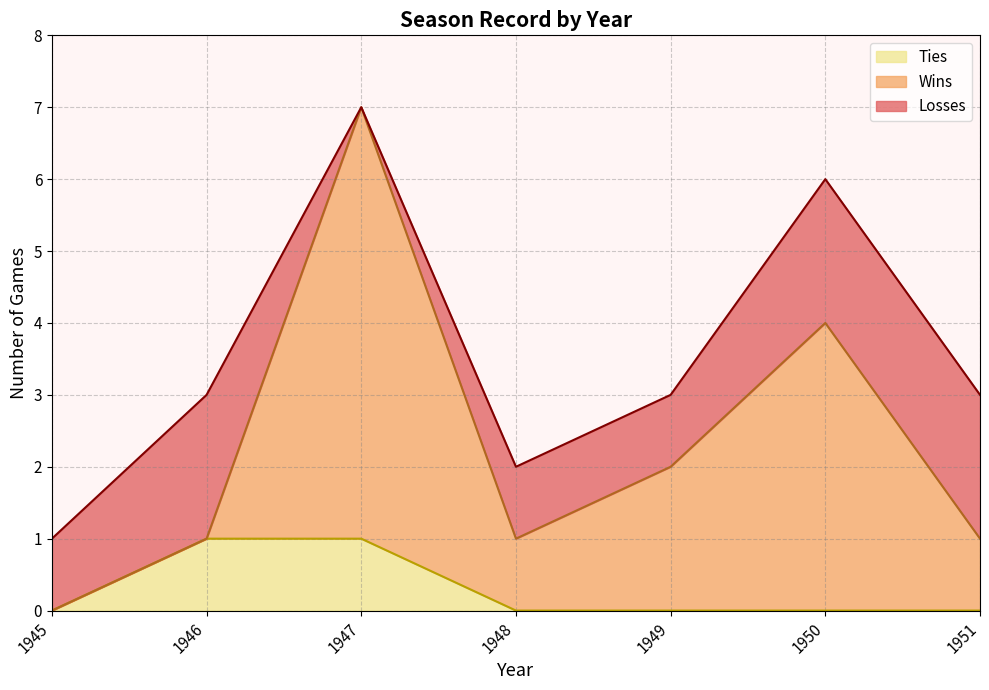

What is the difference between the second highest and second lowest values in the Wins series?

3